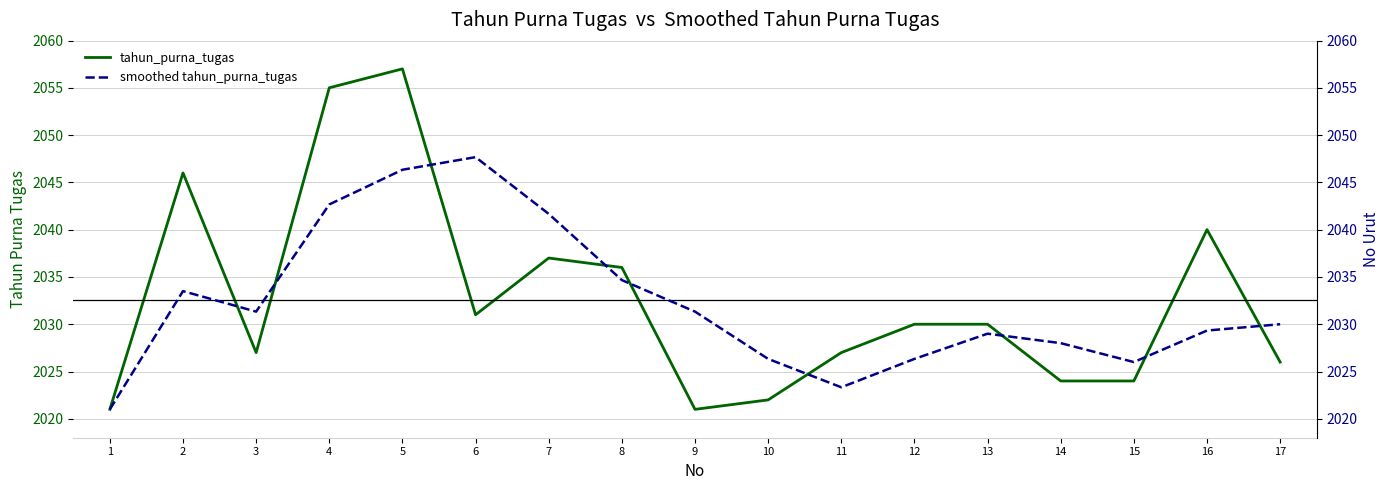

What is the difference between the smoothed tahun_purna_tugas values at 6 and 14?

19.7